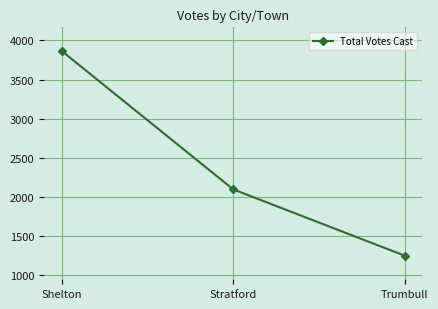

Which category has the highest value across all series?

Shelton